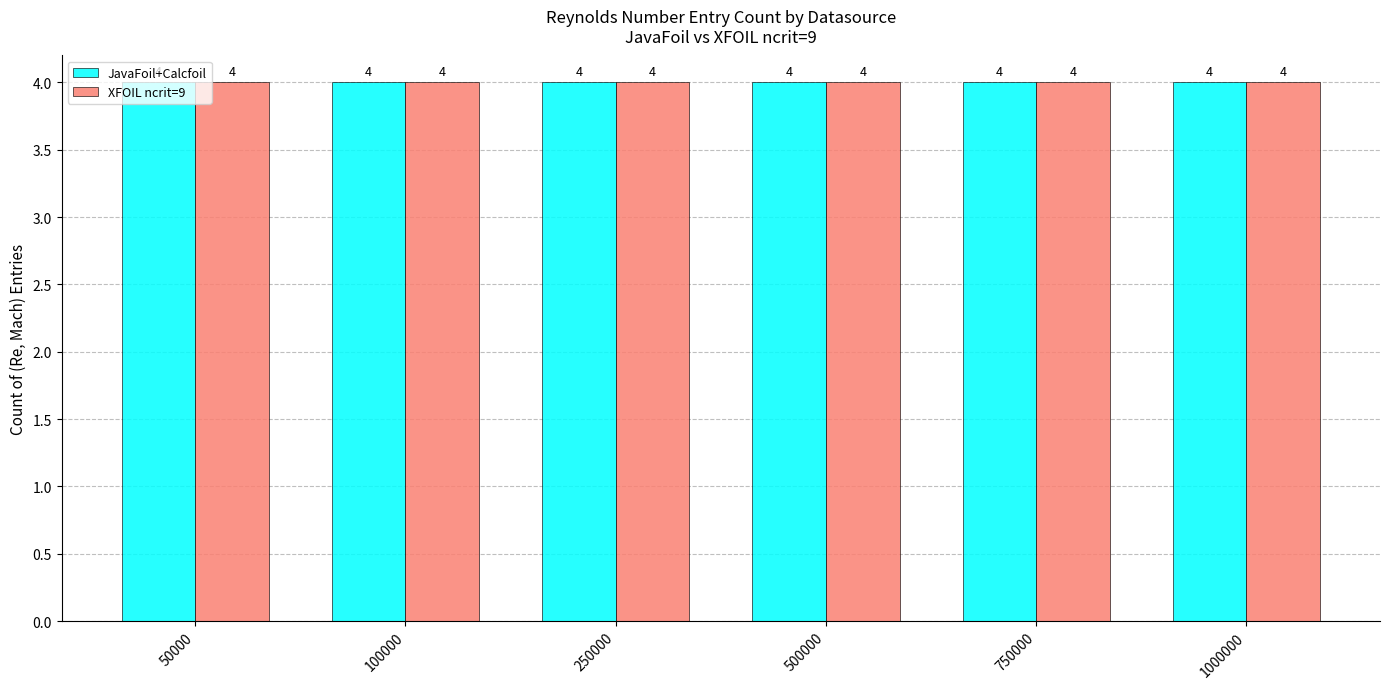

How many values in the XFOIL ncrit=9 series are below 14?

6